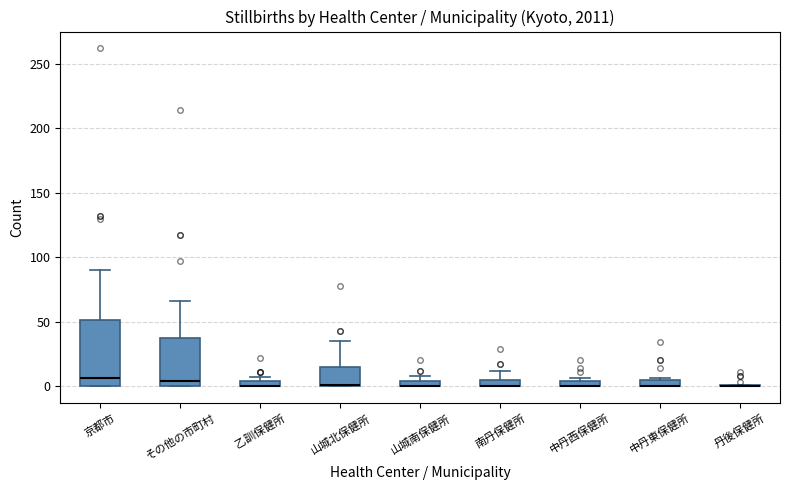

Which box is the tallest, from its lower edge to its upper edge?

京都市